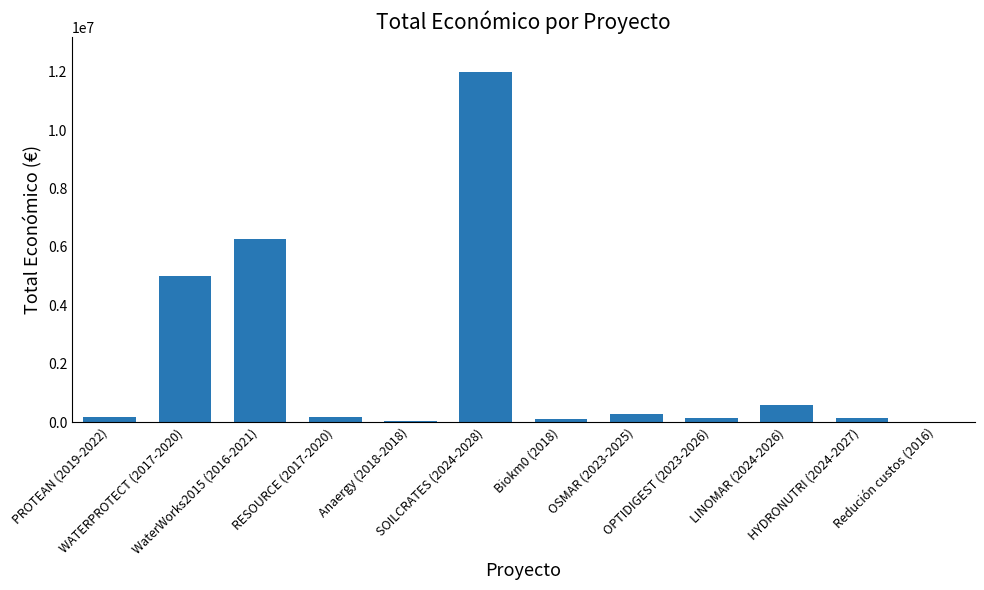

What is the sum of all values?

24923683